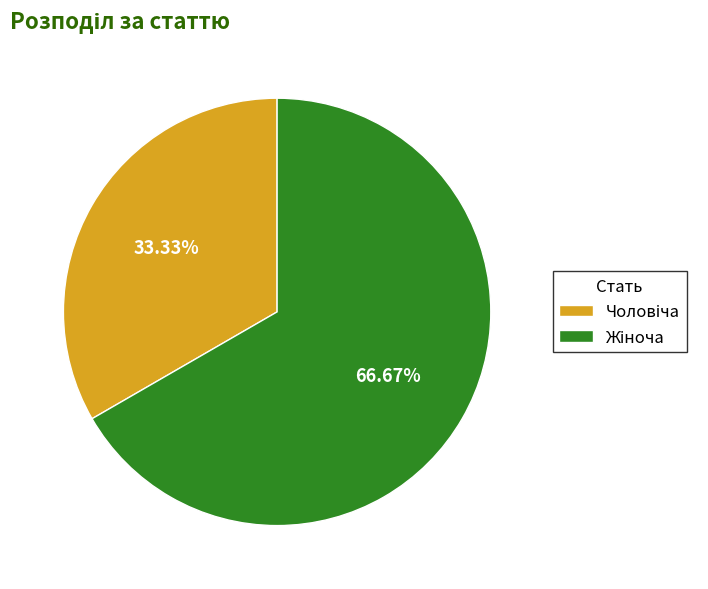

To the nearest percent, what is the average slice percentage?

50%